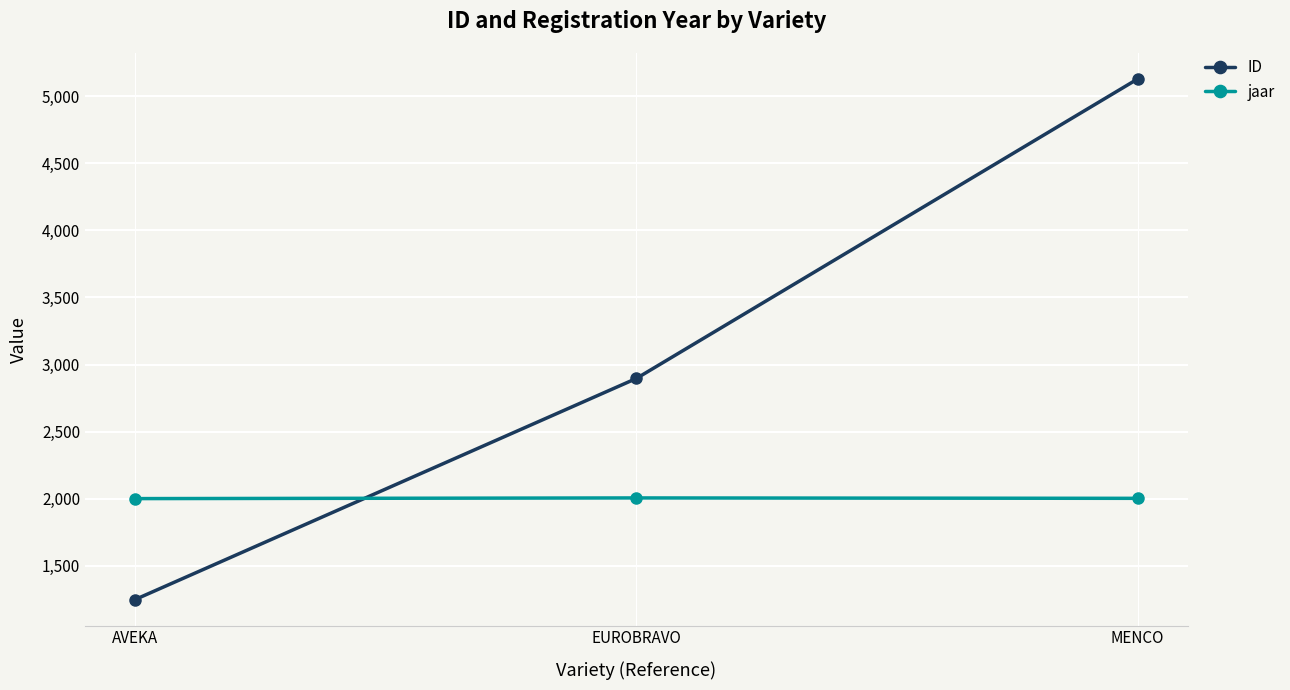

Which series has the widest spread of values?

ID